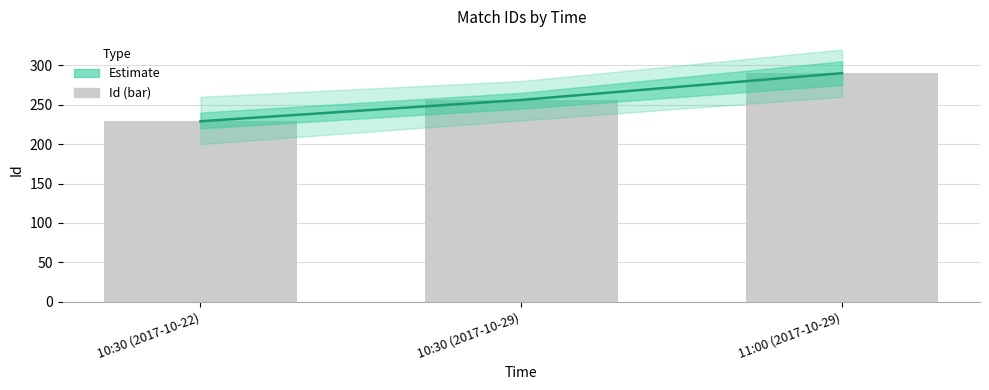

Which series has the largest total across all categories?

Estimate